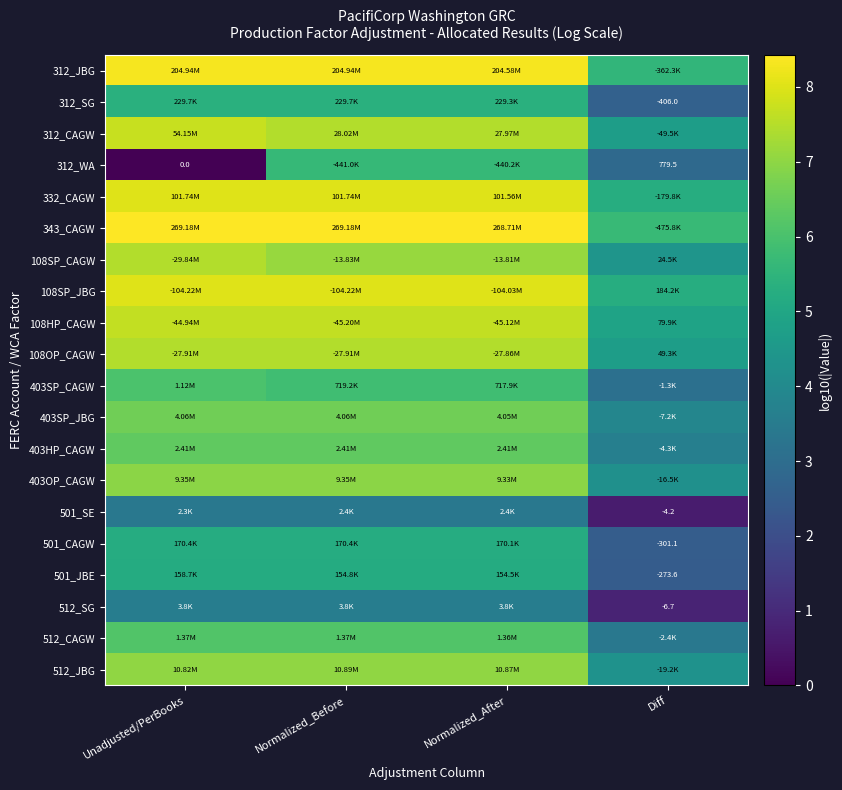

Rank the series at Normalized_After from highest to lowest value.

343_CAGW, 312_JBG, 108SP_JBG, 332_CAGW, 108HP_CAGW, 312_CAGW, 108OP_CAGW, 108SP_CAGW, 512_JBG, 403OP_CAGW, 403SP_JBG, 403HP_CAGW, 512_CAGW, 403SP_CAGW, 312_WA, 312_SG, 501_CAGW, 501_JBE, 512_SG, 501_SE